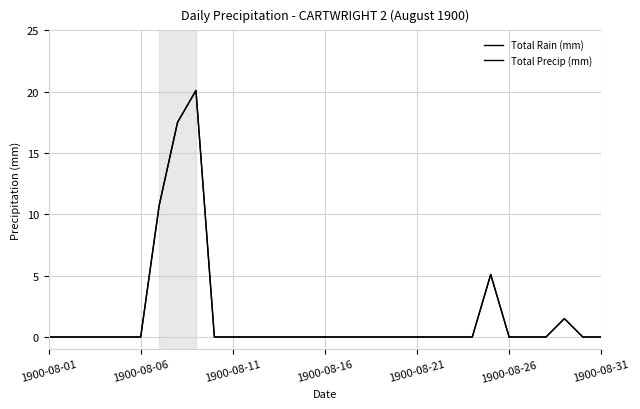

How many interior local peaks does the Total Rain (mm) series have?

3